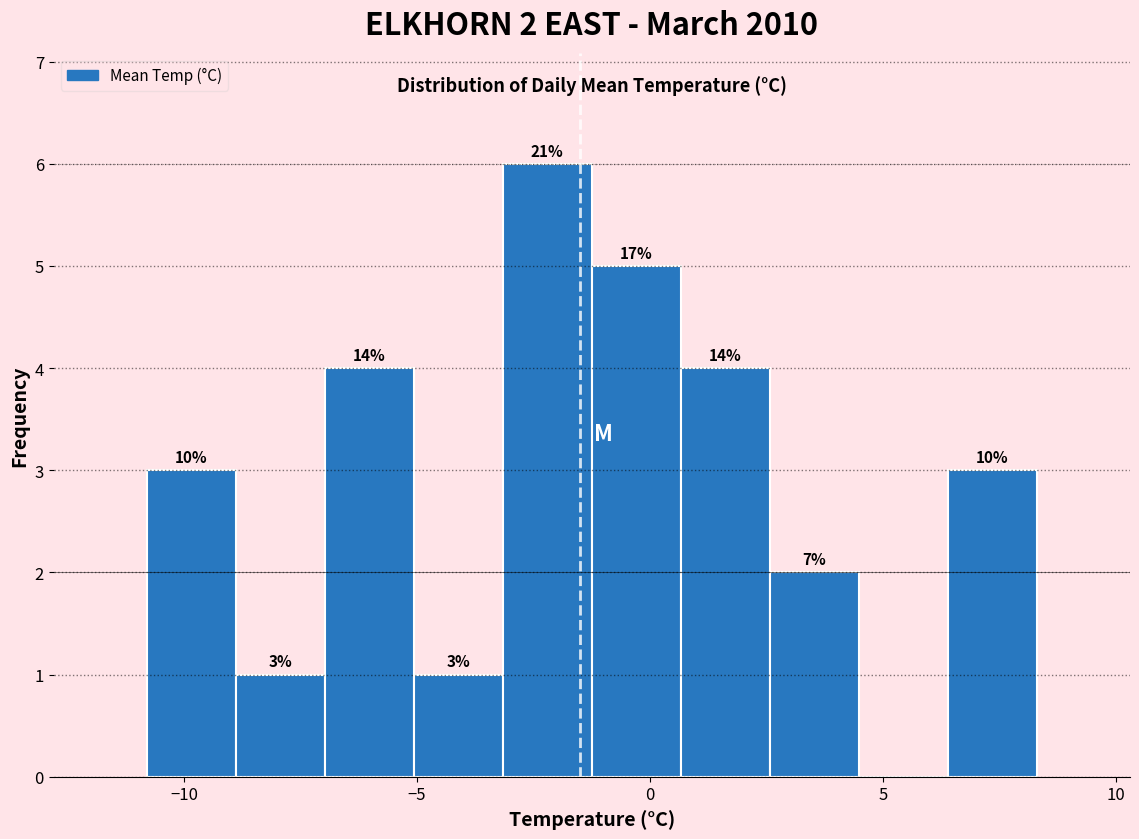

Read against the x-axis, roughly where is the centre of the tallest bar?

-2.0